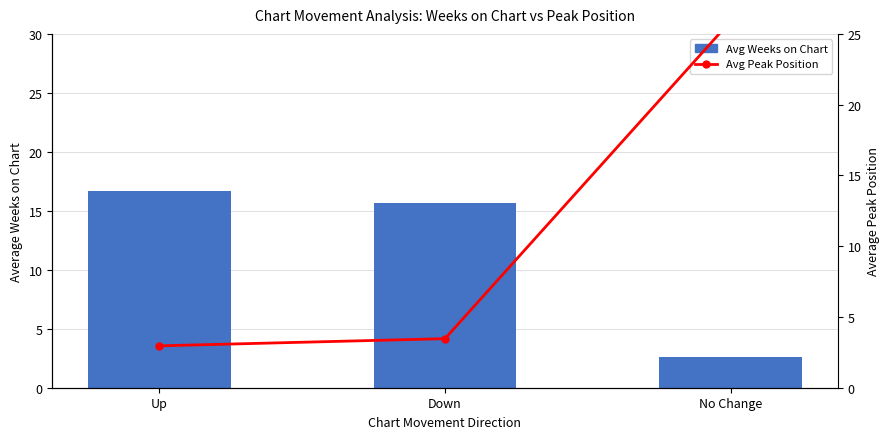

What are all the series names shown in the legend?

Avg Weeks on Chart, Avg Peak Position